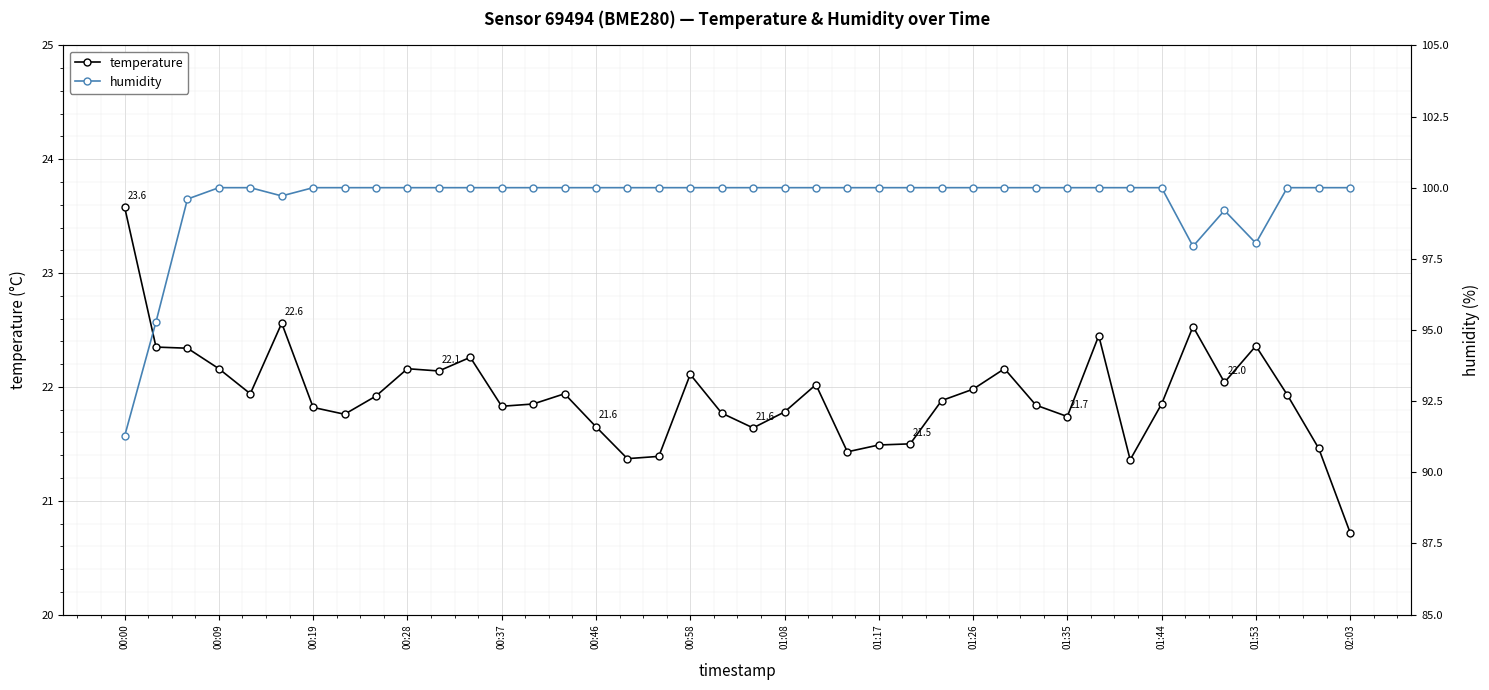

True or false: temperature has more than 0 interior local peaks.

True